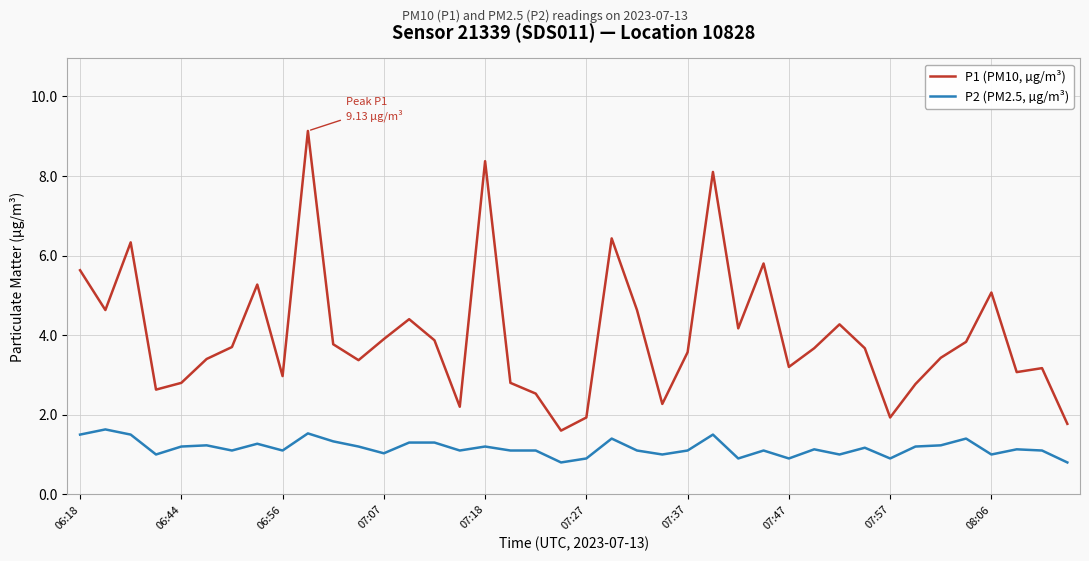

Which series has the largest total across all categories?

P1 (PM10, µg/m³)